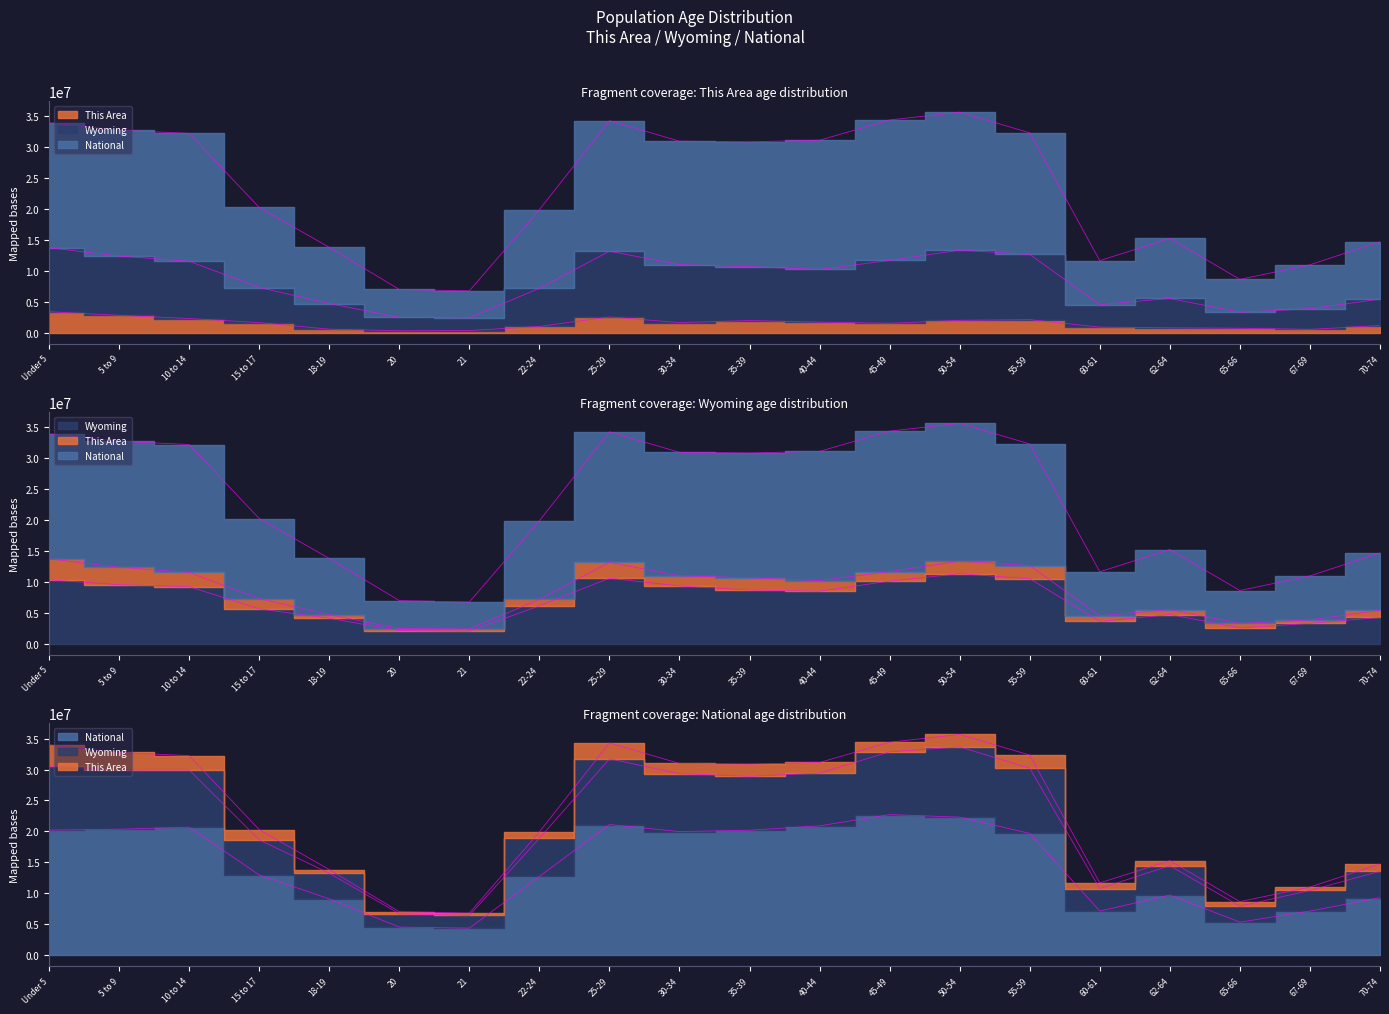

At which label is Wyoming closest to 6703552?

22-24